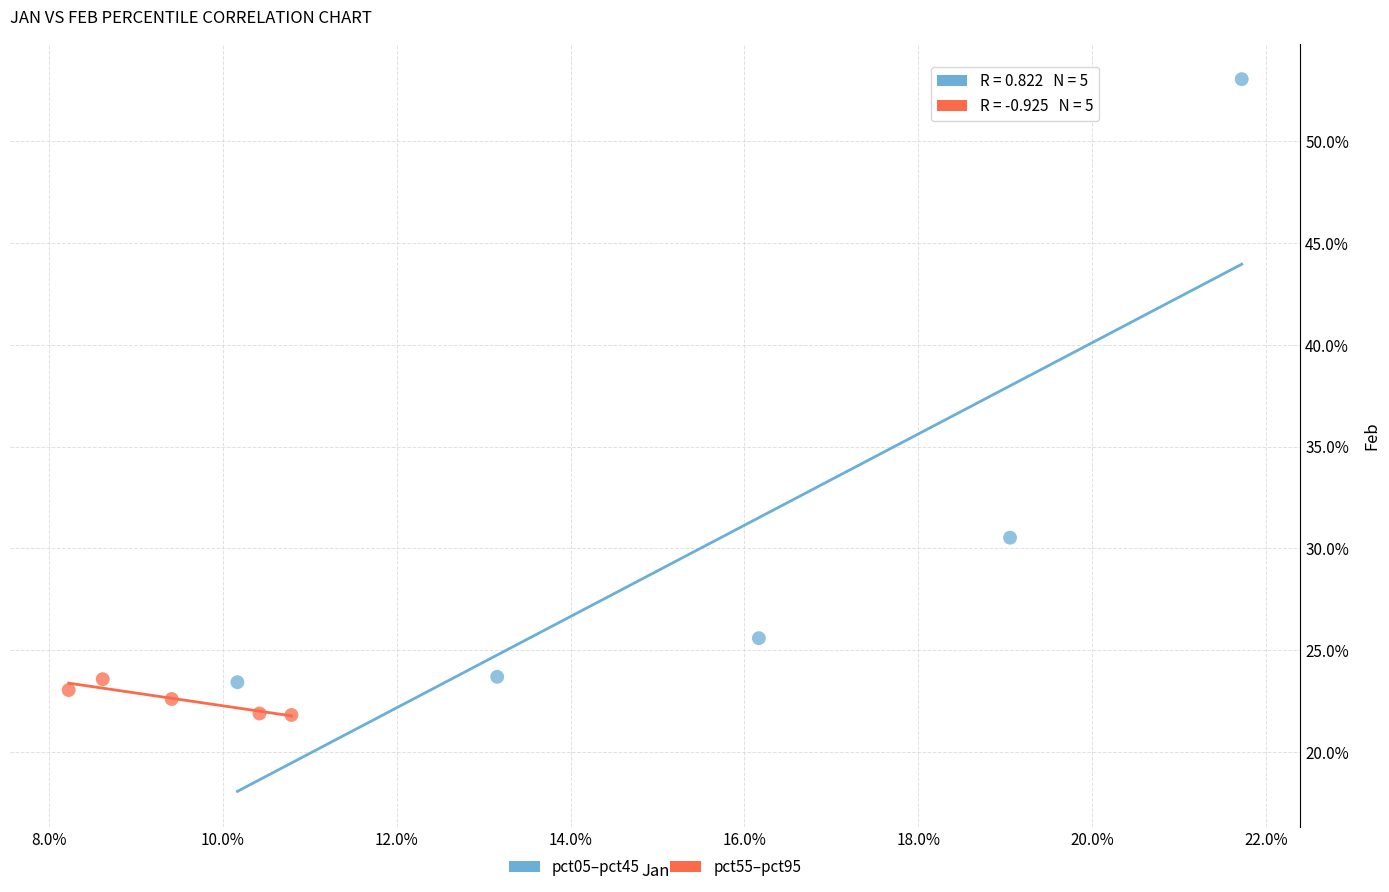

Which series has the largest Y range (max minus min)?

pct05–pct45